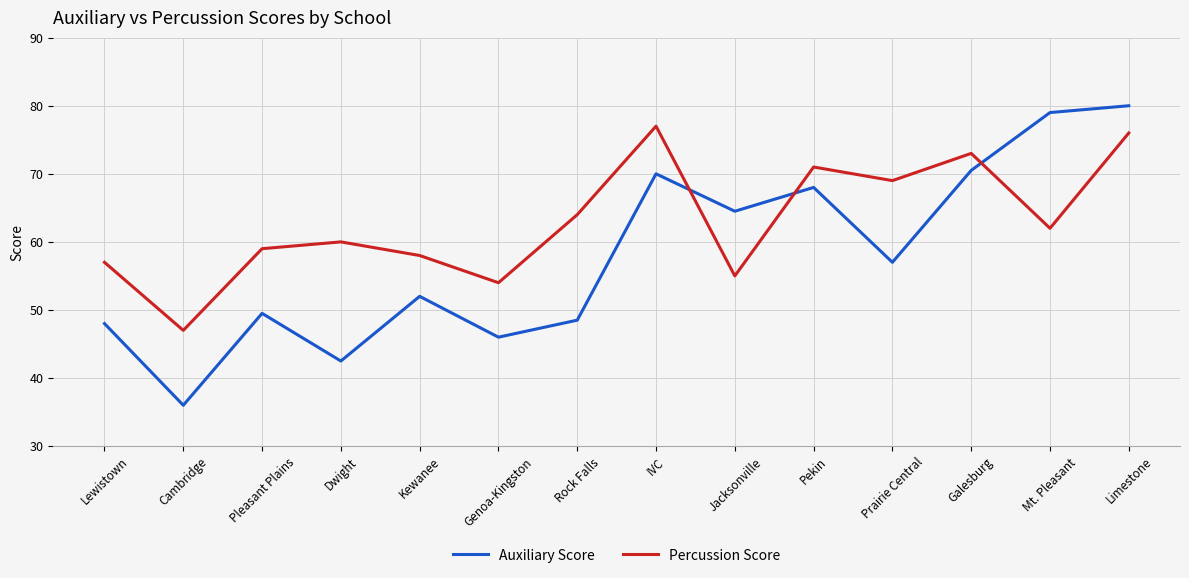

Is this an area chart (filled region under the line)?

No